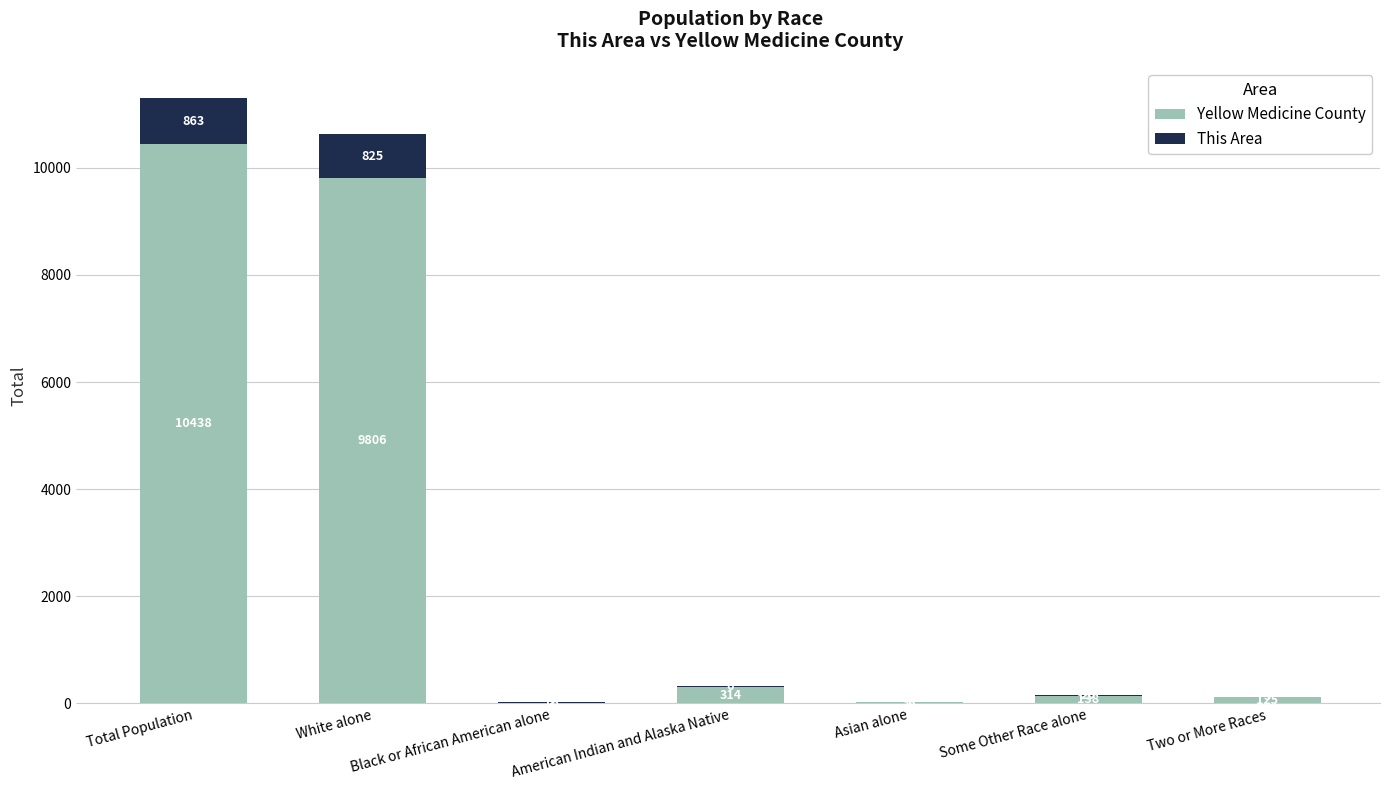

What is the total value across all series at Two or More Races?

128